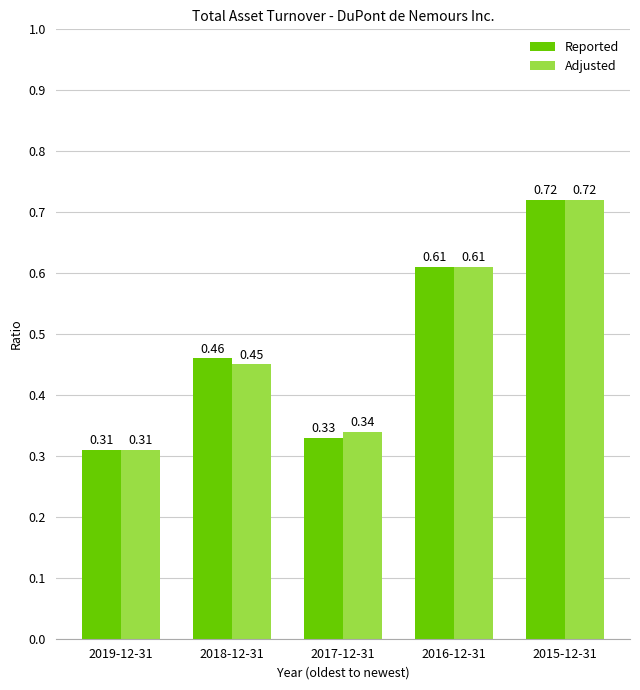

Rank the categories by Reported value from lowest to highest.

2019-12-31, 2017-12-31, 2018-12-31, 2016-12-31, 2015-12-31